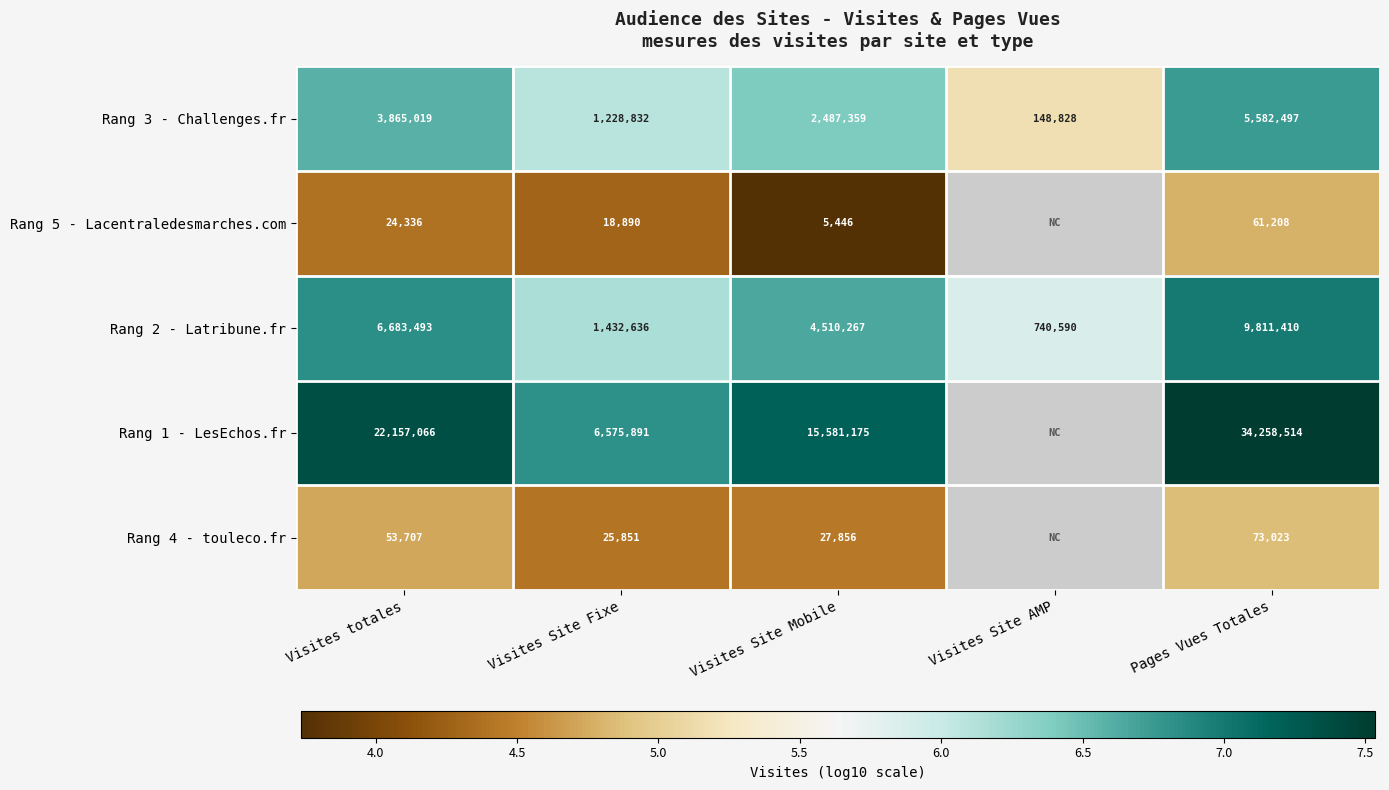

Rank the categories by Rang 2 - Latribune.fr value from lowest to highest.

Visites Site AMP, Visites Site Fixe, Visites Site Mobile, Visites totales, Pages Vues Totales